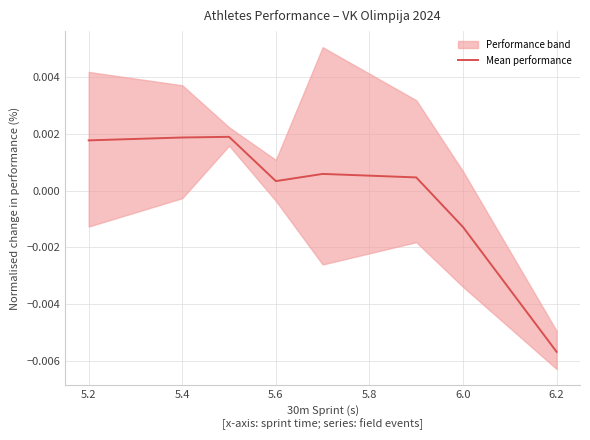

How many negative values are there?

2